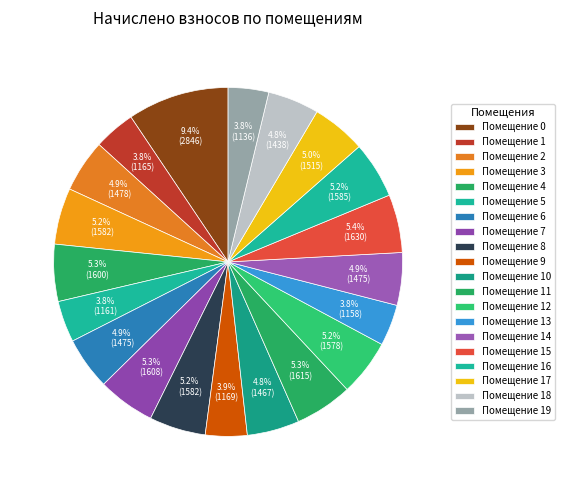

How many slices are in this pie chart?

20